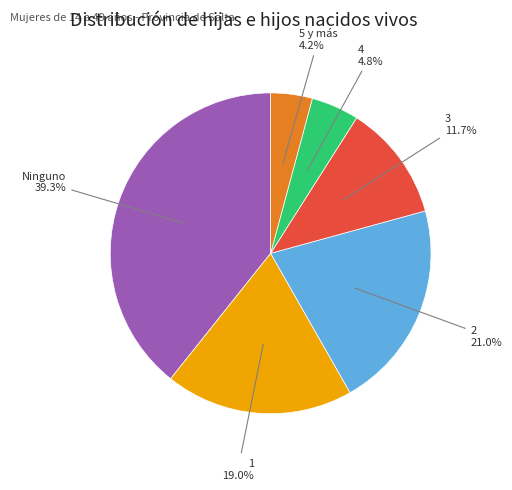

Which category has the smallest portion of the pie?

5 y más